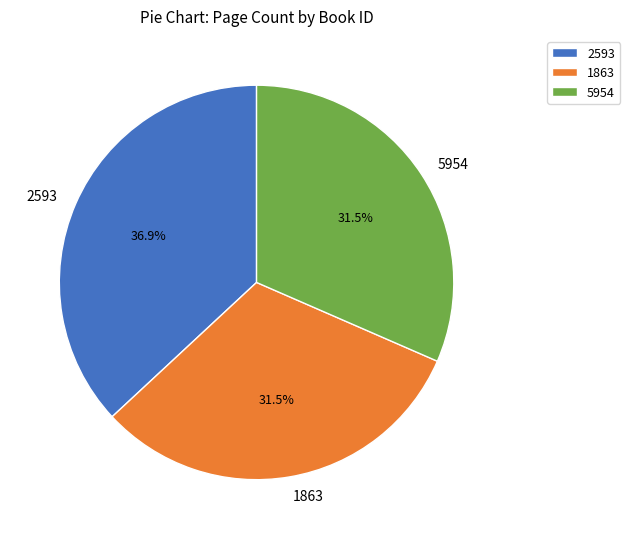

How many segments does this pie chart have?

3